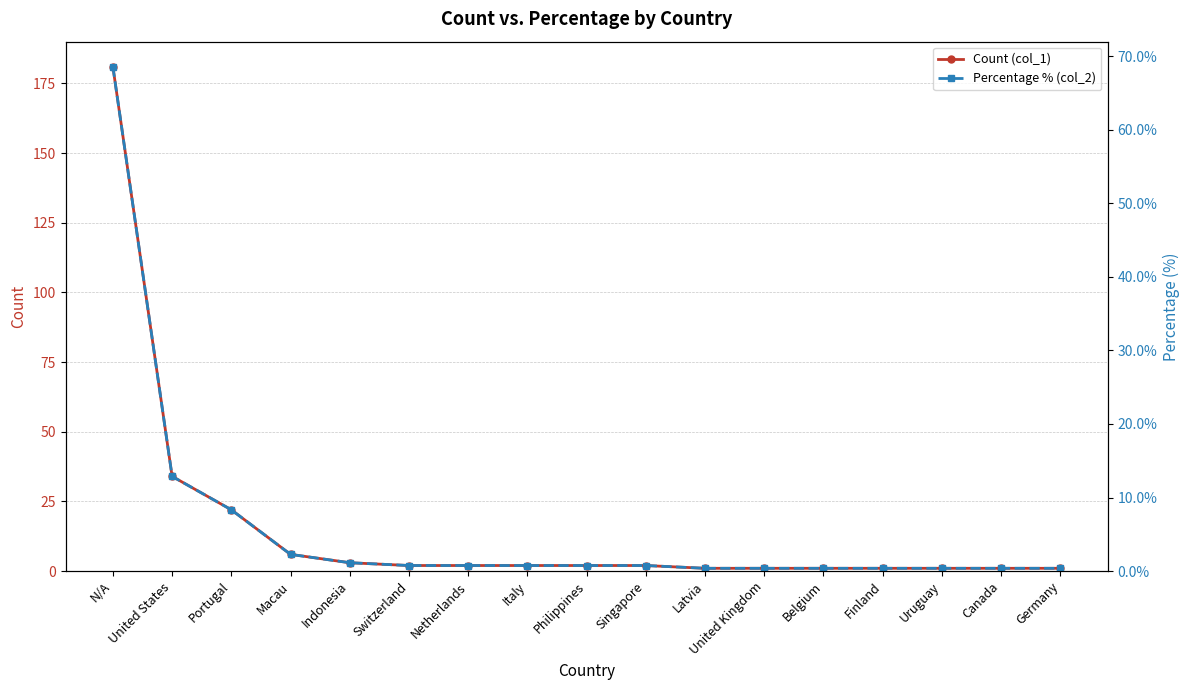

What is the average value of the Percentage % (col_2) series?

5.9